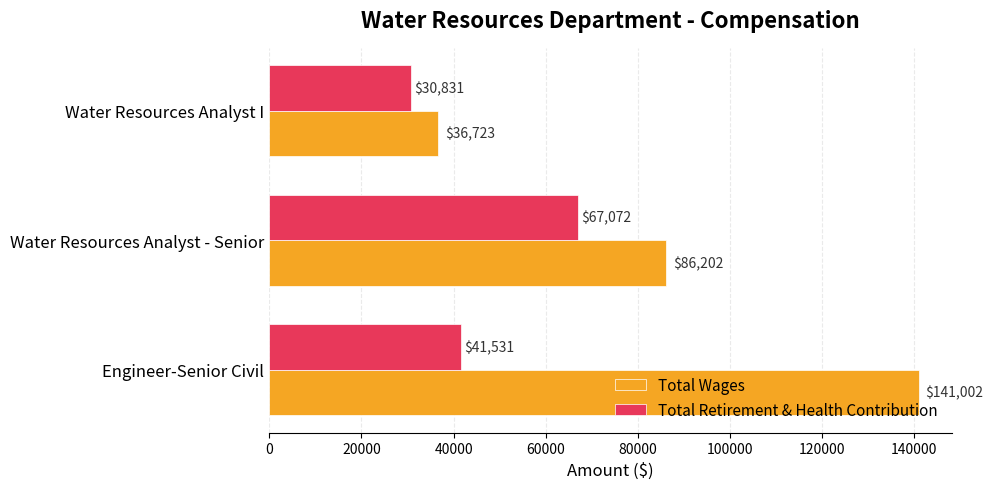

Is it true that Total Wages equals 63018 at Water Resources Analyst I?

False